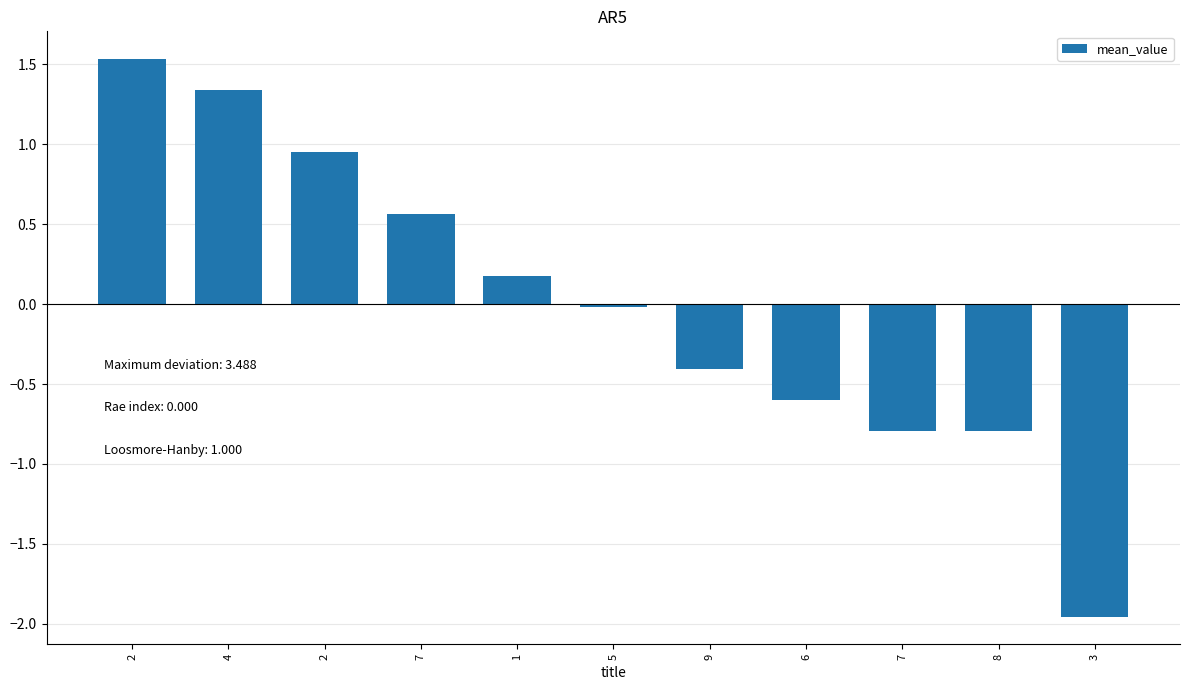

The chart shows a value of -0.2 at 9. True or false?

False